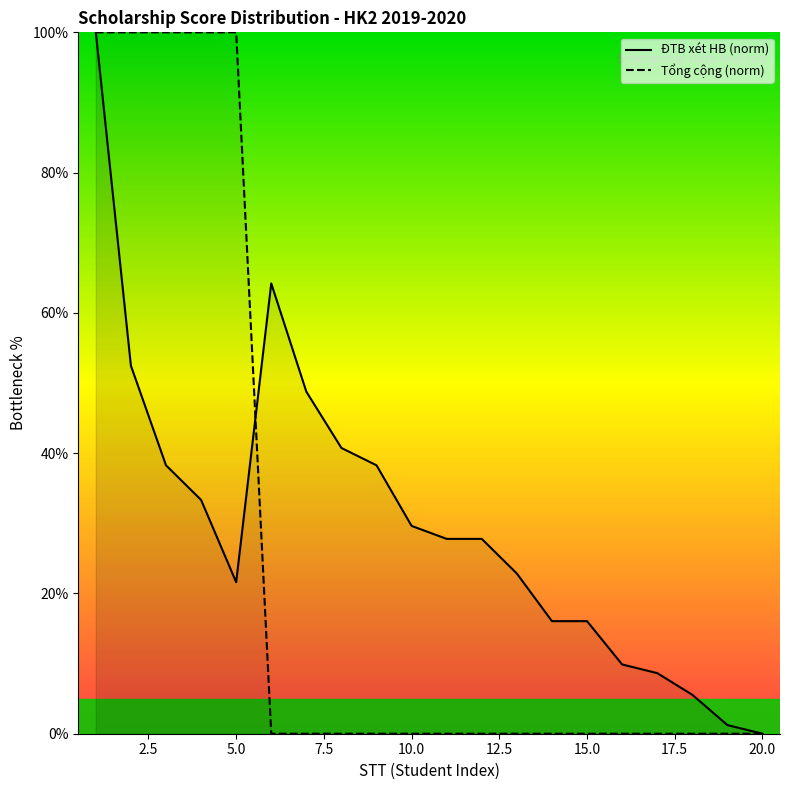

List the series in order of their overall mean, lowest first.

Tổng cộng (norm), ĐTB xét HB (norm)